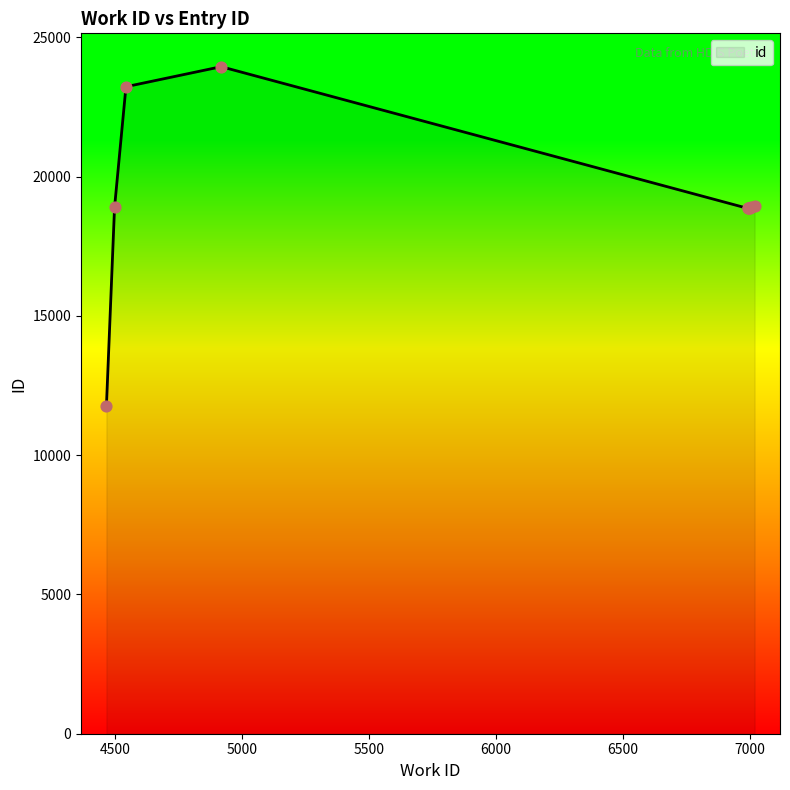

What is the maximum value shown in the chart?

23947